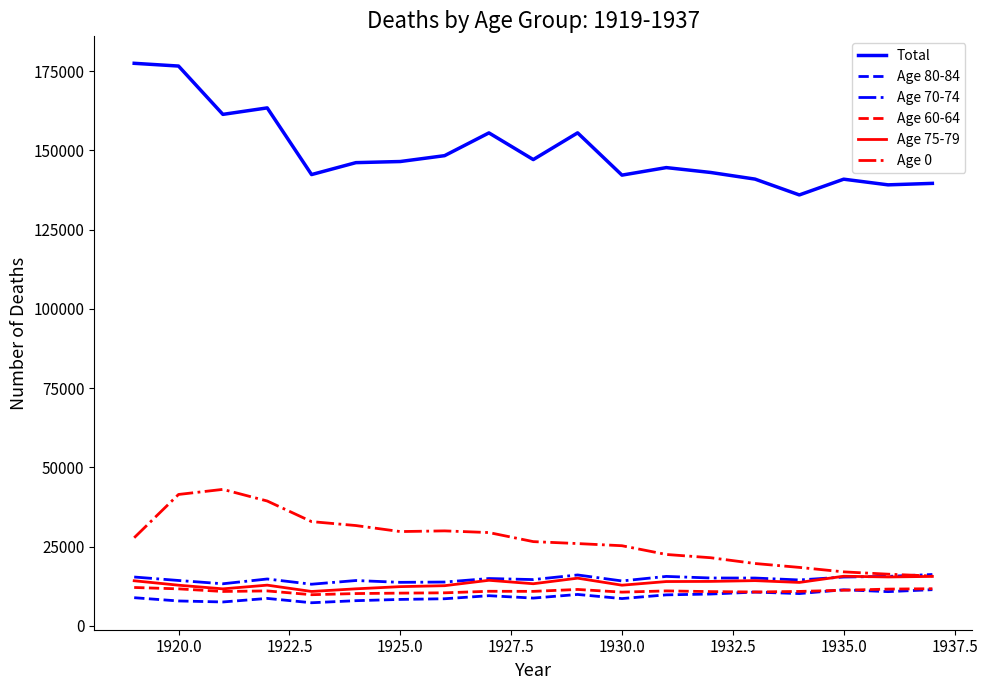

Is this an area chart (filled region under the line)?

No